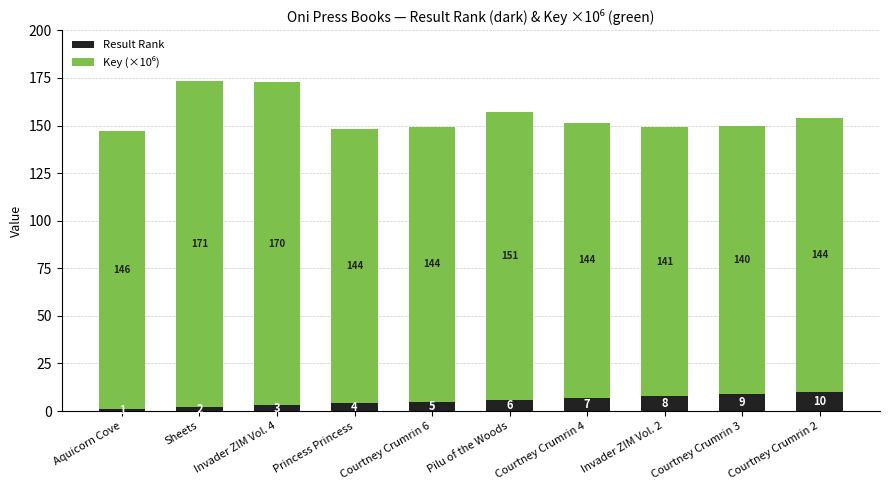

Count the Result Rank values in the range 3 to 8.

6